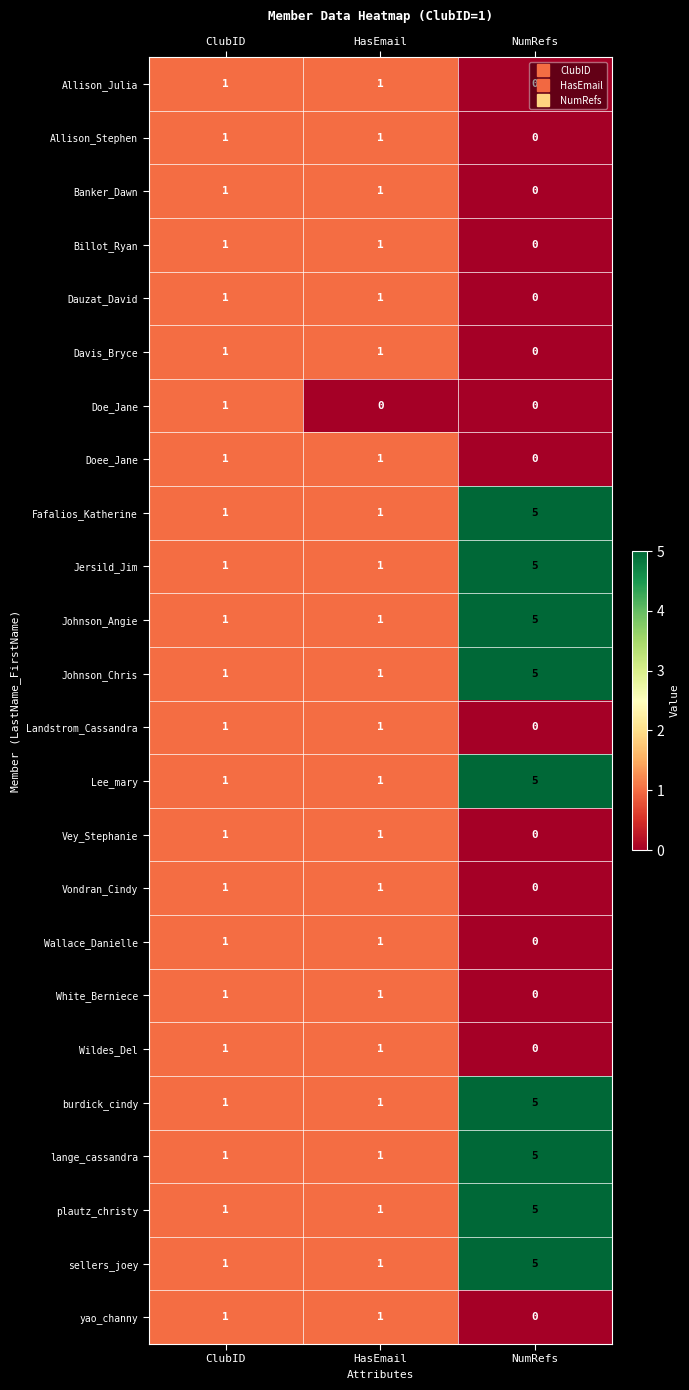

What is the approximate value of plautz_christy at NumRefs?

5